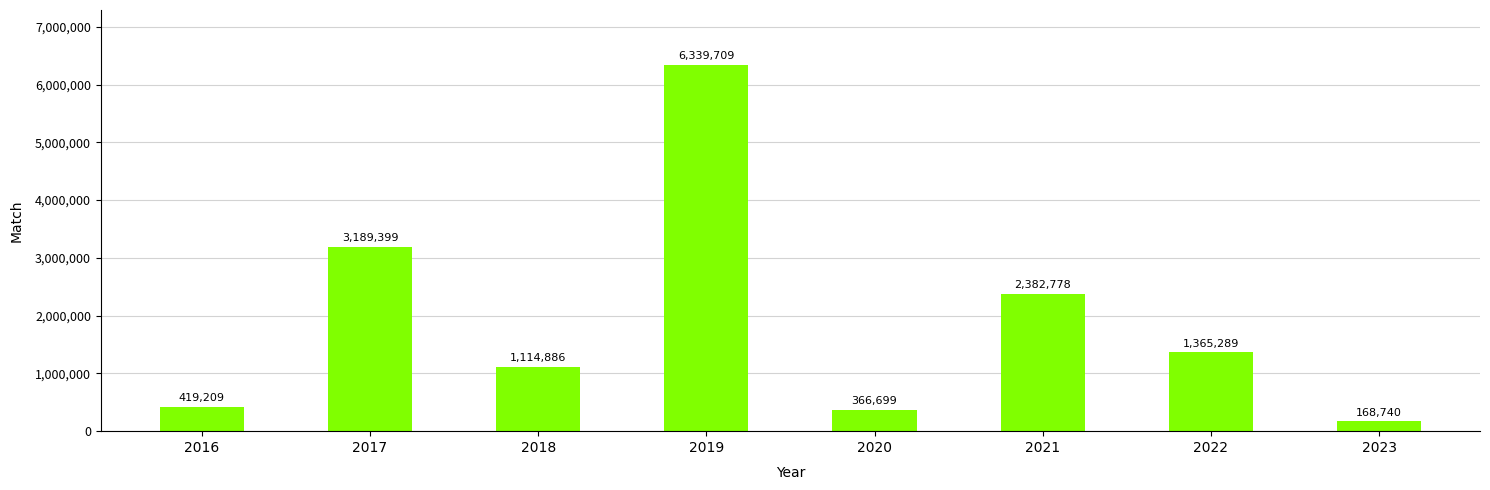

How many data points are above 1365288?

4